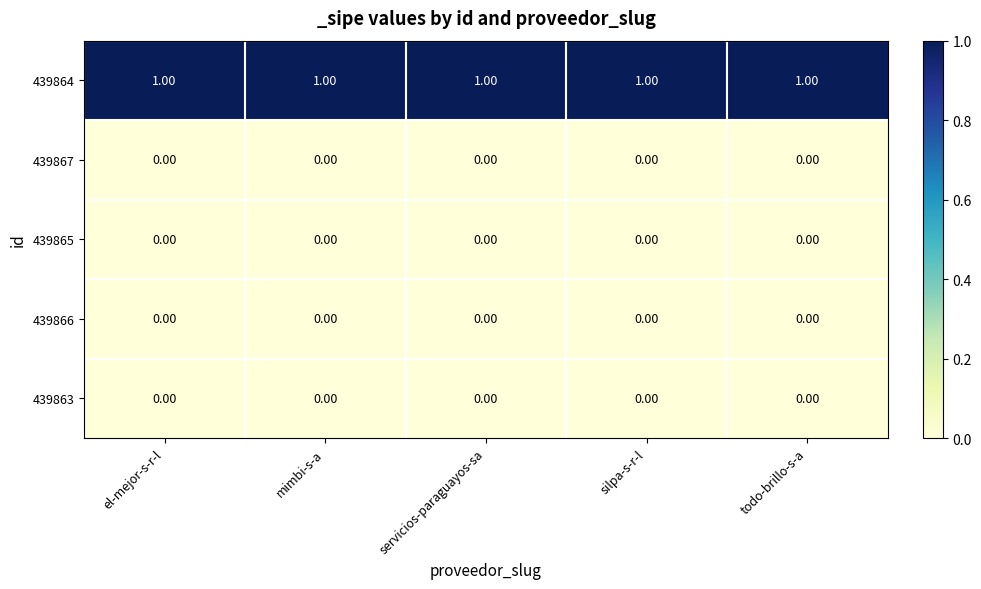

Reading left to right, transcribe all the data shown in this chart.

439864: el-mejor-s-r-l=1	mimbi-s-a=1	servicios-paraguayos-sa=1	silpa-s-r-l=1	todo-brillo-s-a=1
439867: el-mejor-s-r-l=0	mimbi-s-a=0	servicios-paraguayos-sa=0	silpa-s-r-l=0	todo-brillo-s-a=0
439865: el-mejor-s-r-l=0	mimbi-s-a=0	servicios-paraguayos-sa=0	silpa-s-r-l=0	todo-brillo-s-a=0
439866: el-mejor-s-r-l=0	mimbi-s-a=0	servicios-paraguayos-sa=0	silpa-s-r-l=0	todo-brillo-s-a=0
439863: el-mejor-s-r-l=0	mimbi-s-a=0	servicios-paraguayos-sa=0	silpa-s-r-l=0	todo-brillo-s-a=0